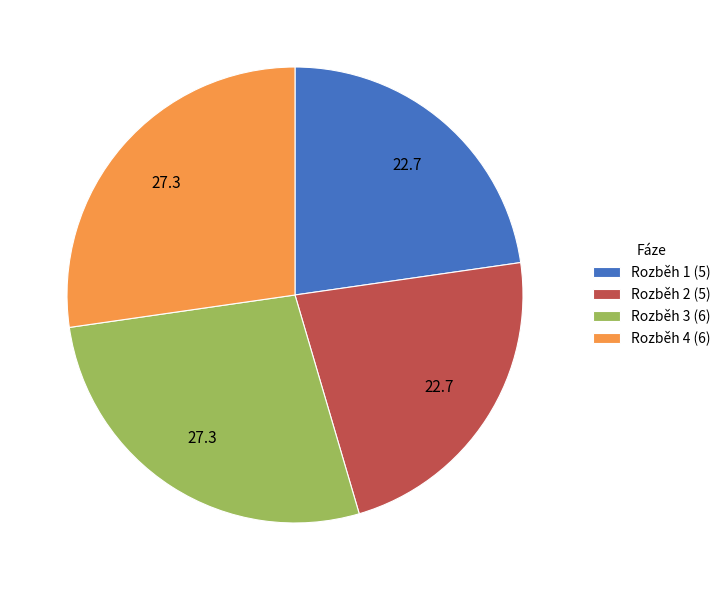

Does any single category account for the majority?

No